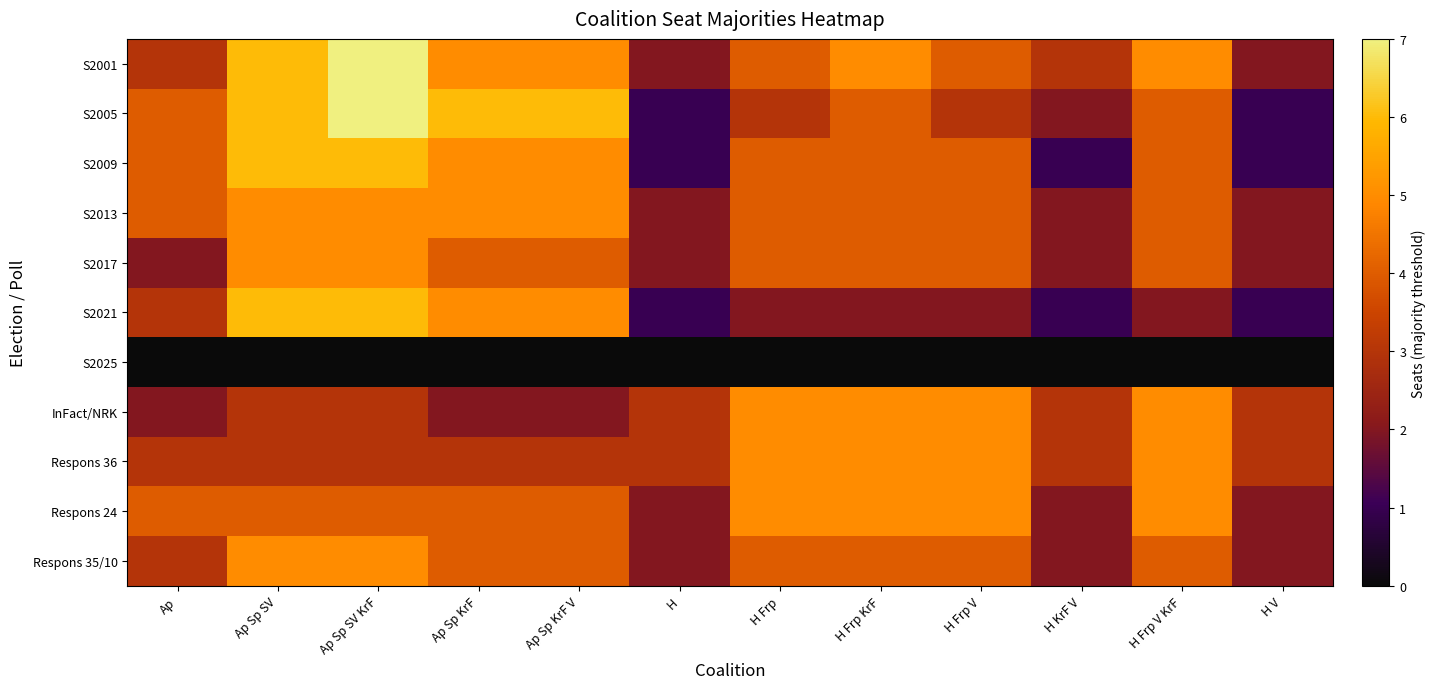

Reading left to right, transcribe all the data shown in this chart.

S2001: Ap=3	Ap Sp SV=6	Ap Sp SV KrF=7	Ap Sp KrF=5	Ap Sp KrF V=5	H=2	H Frp=4	H Frp KrF=5	H Frp V=4	H KrF V=3	H Frp V KrF=5	H V=2
S2005: Ap=4	Ap Sp SV=6	Ap Sp SV KrF=7	Ap Sp KrF=6	Ap Sp KrF V=6	H=1	H Frp=3	H Frp KrF=4	H Frp V=3	H KrF V=2	H Frp V KrF=4	H V=1
S2009: Ap=4	Ap Sp SV=6	Ap Sp SV KrF=6	Ap Sp KrF=5	Ap Sp KrF V=5	H=1	H Frp=4	H Frp KrF=4	H Frp V=4	H KrF V=1	H Frp V KrF=4	H V=1
S2013: Ap=4	Ap Sp SV=5	Ap Sp SV KrF=5	Ap Sp KrF=5	Ap Sp KrF V=5	H=2	H Frp=4	H Frp KrF=4	H Frp V=4	H KrF V=2	H Frp V KrF=4	H V=2
S2017: Ap=2	Ap Sp SV=5	Ap Sp SV KrF=5	Ap Sp KrF=4	Ap Sp KrF V=4	H=2	H Frp=4	H Frp KrF=4	H Frp V=4	H KrF V=2	H Frp V KrF=4	H V=2
S2021: Ap=3	Ap Sp SV=6	Ap Sp SV KrF=6	Ap Sp KrF=5	Ap Sp KrF V=5	H=1	H Frp=2	H Frp KrF=2	H Frp V=2	H KrF V=1	H Frp V KrF=2	H V=1
S2025: Ap=0	Ap Sp SV=0	Ap Sp SV KrF=0	Ap Sp KrF=0	Ap Sp KrF V=0	H=0	H Frp=0	H Frp KrF=0	H Frp V=0	H KrF V=0	H Frp V KrF=0	H V=0
InFact/NRK: Ap=2	Ap Sp SV=3	Ap Sp SV KrF=3	Ap Sp KrF=2	Ap Sp KrF V=2	H=3	H Frp=5	H Frp KrF=5	H Frp V=5	H KrF V=3	H Frp V KrF=5	H V=3
Respons 36: Ap=3	Ap Sp SV=3	Ap Sp SV KrF=3	Ap Sp KrF=3	Ap Sp KrF V=3	H=3	H Frp=5	H Frp KrF=5	H Frp V=5	H KrF V=3	H Frp V KrF=5	H V=3
Respons 24: Ap=4	Ap Sp SV=4	Ap Sp SV KrF=4	Ap Sp KrF=4	Ap Sp KrF V=4	H=2	H Frp=5	H Frp KrF=5	H Frp V=5	H KrF V=2	H Frp V KrF=5	H V=2
Respons 35/10: Ap=3	Ap Sp SV=5	Ap Sp SV KrF=5	Ap Sp KrF=4	Ap Sp KrF V=4	H=2	H Frp=4	H Frp KrF=4	H Frp V=4	H KrF V=2	H Frp V KrF=4	H V=2